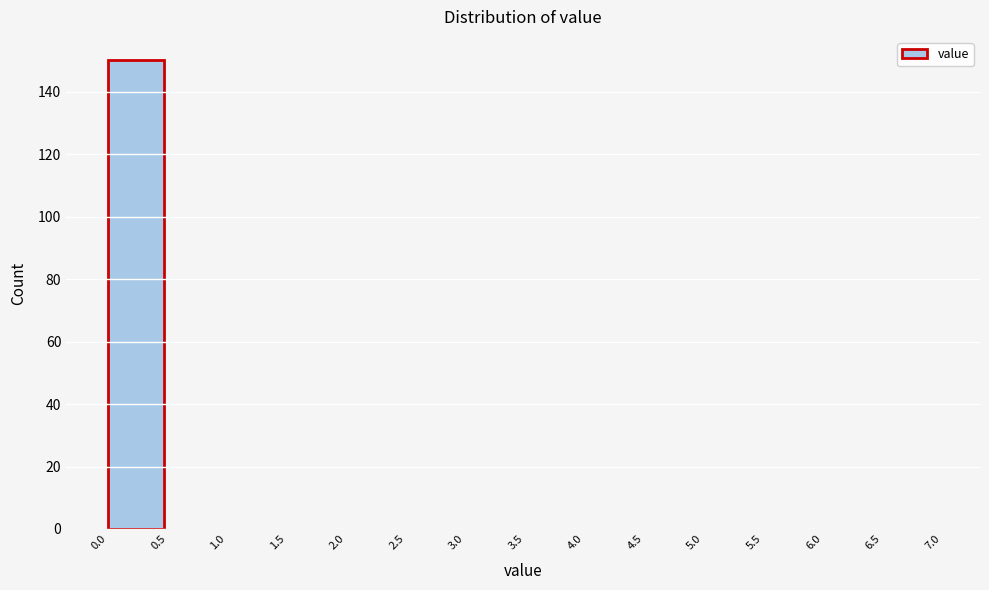

Reading left to right, transcribe this chart: for each bar, give the range it covers on the x-axis and its height. The values are not printed on the chart, so give them approximately, as read against the axis.

0.0 to 0.5: 150
0.5 to 1.0: 0
1.0 to 1.5: 0
1.5 to 2.0: 0
2.0 to 2.5: 0
2.5 to 3.0: 0
3.0 to 3.5: 0
3.5 to 4.0: 0
4.0 to 4.5: 0
4.5 to 5.0: 0
5.0 to 5.5: 0
5.5 to 6.0: 0
6.0 to 6.5: 0
6.5 to 7.0: 0